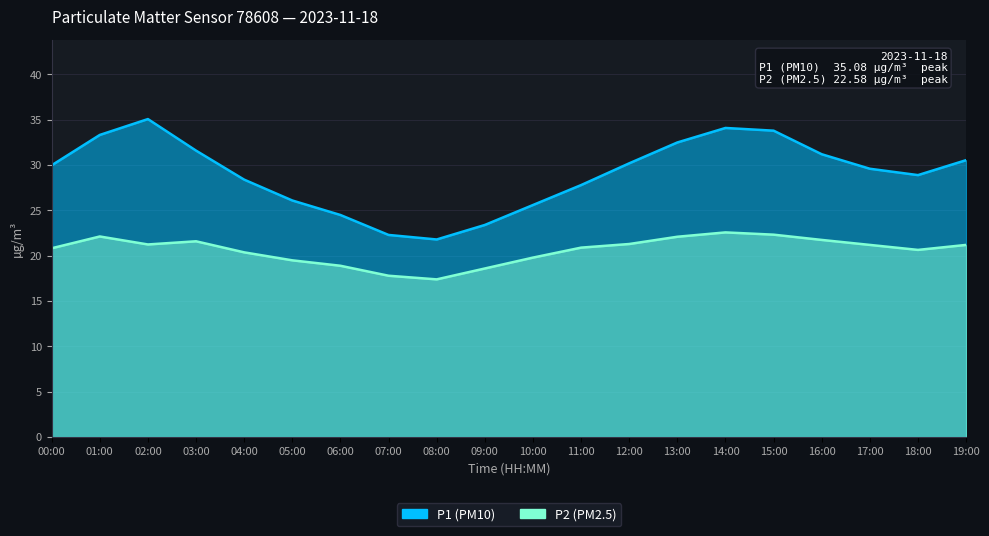

Reading left to right, extract all data points from this chart.

P1: 30.0	33.3	35.1	31.6	28.4	26.1	24.5	22.3	21.8	23.4	25.6	27.8	30.2	32.5	34.1	33.8	31.2	29.6	28.9	30.6
P2: 20.8	22.1	21.2	21.6	20.4	19.5	18.9	17.8	17.4	18.6	19.8	20.9	21.3	22.1	22.6	22.3	21.8	21.2	20.6	21.2